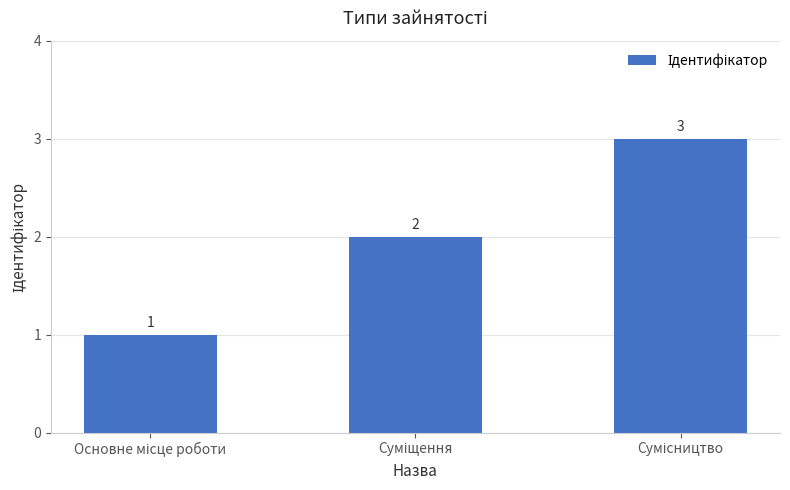

What is the value of the 2nd bar from the left?

2